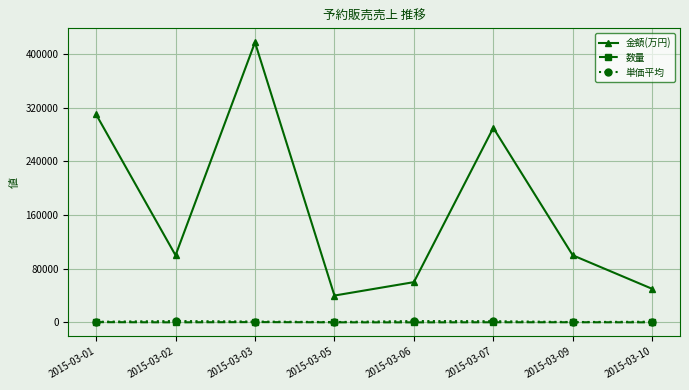

What is the difference between the 数量 values at 2015-03-02 and 2015-03-03?

385